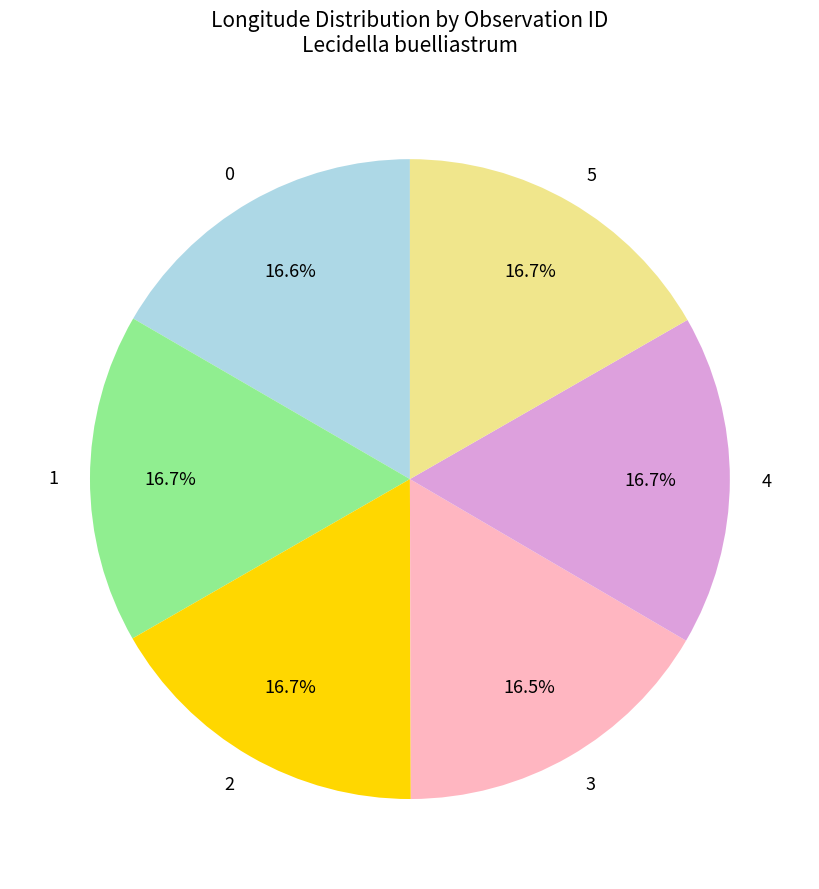

What is the ratio of the value at 1 to the value at 3?

1.0